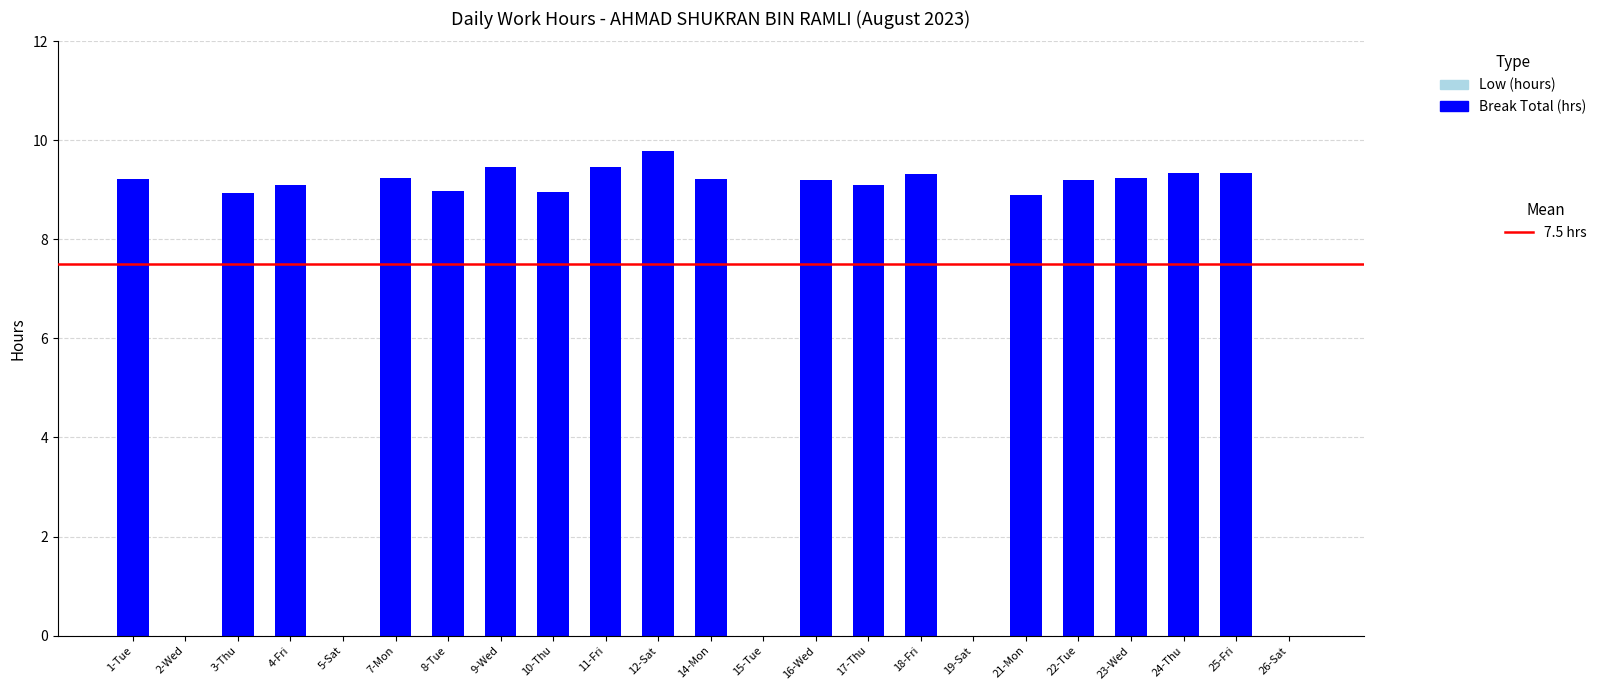

What is the maximum value shown in the chart?

9.8